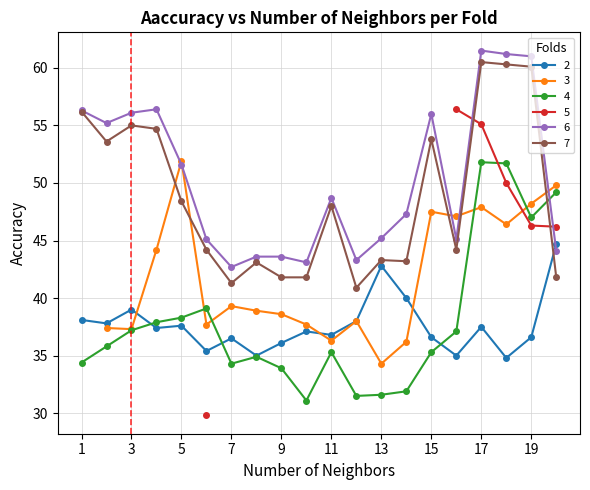

Where is the first local maximum for 2?

3